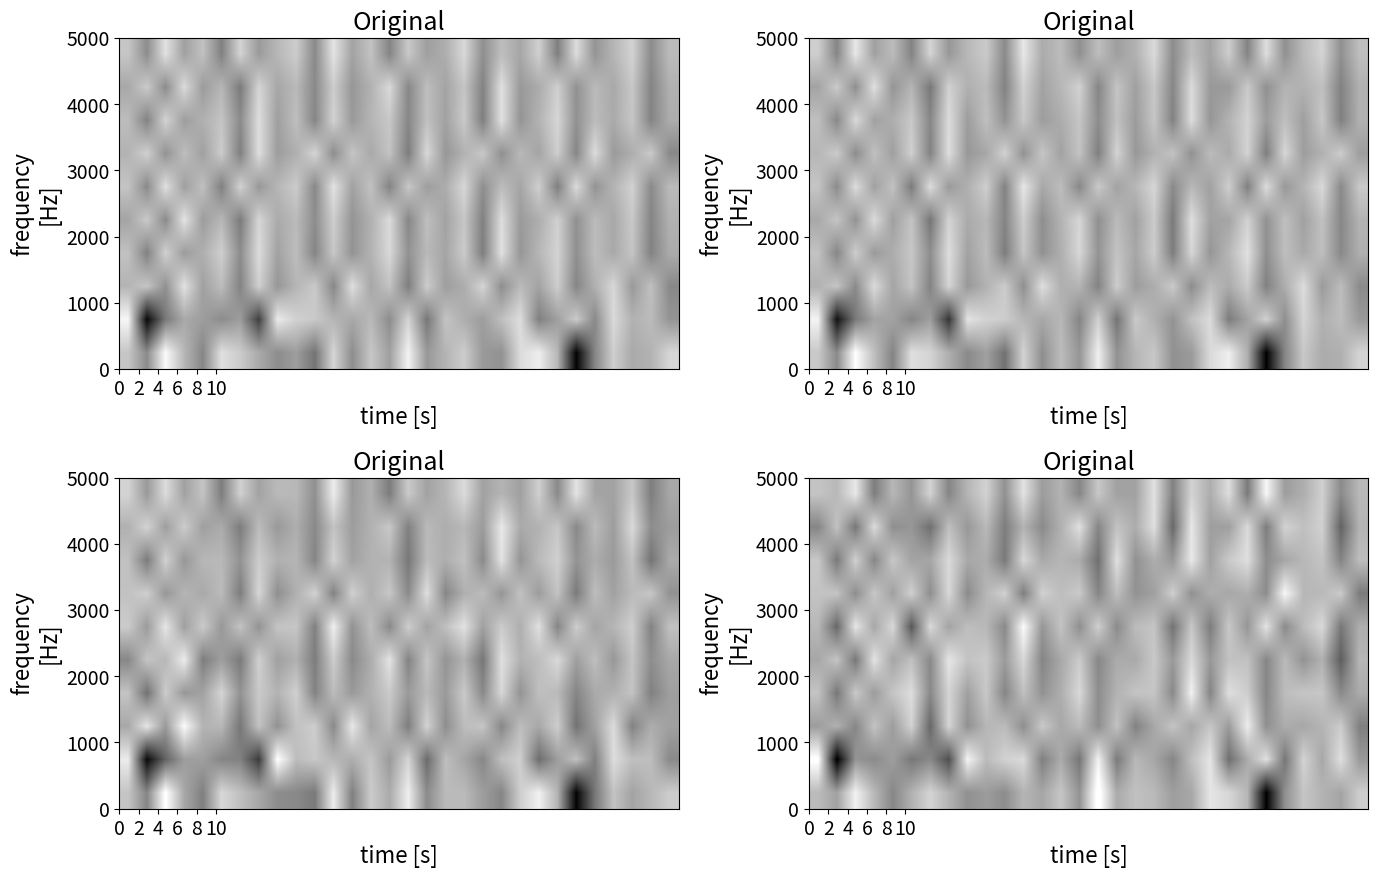

At which category does the chart reach its minimum across all series?

2